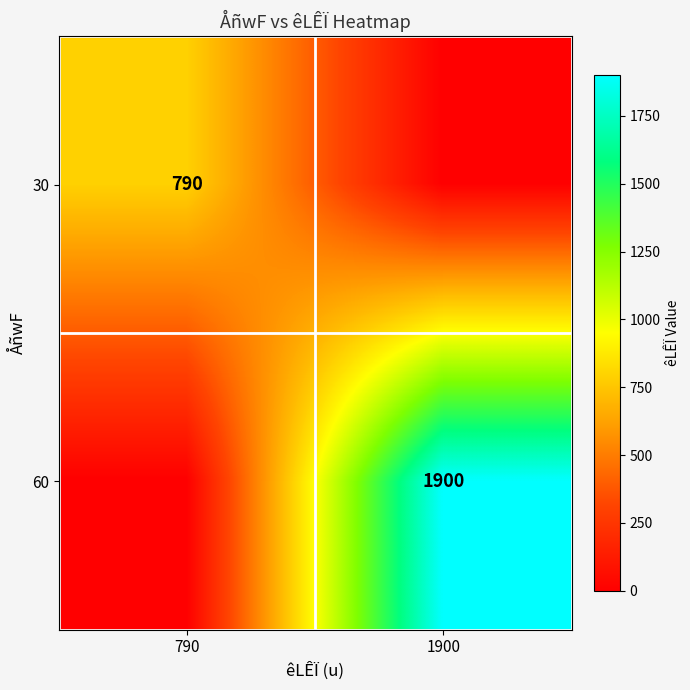

True or false: 30 has a value of 790 at 790.

True